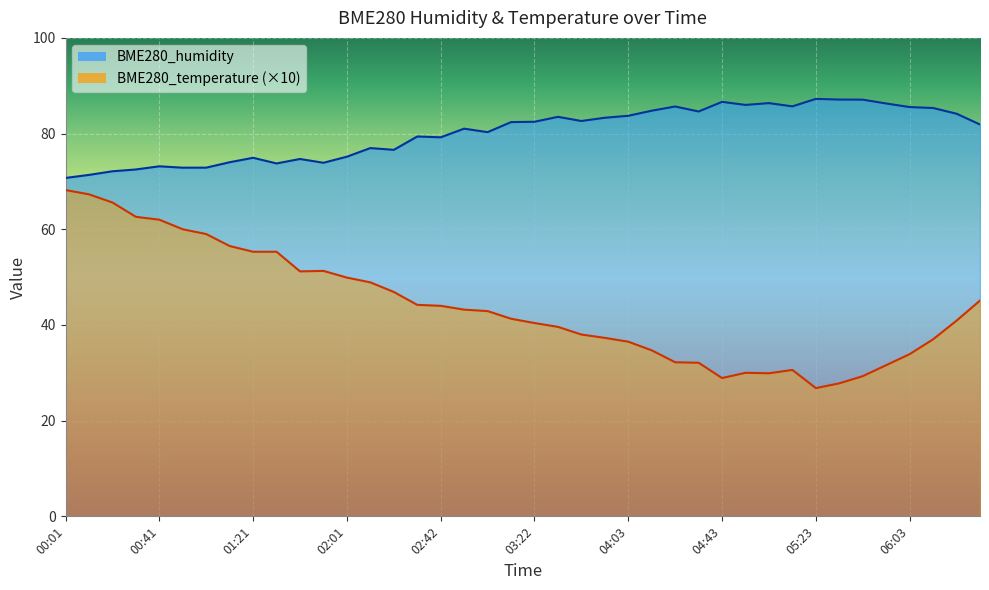

True or false: BME280_temperature has more than 1 points higher than both neighbors.

True